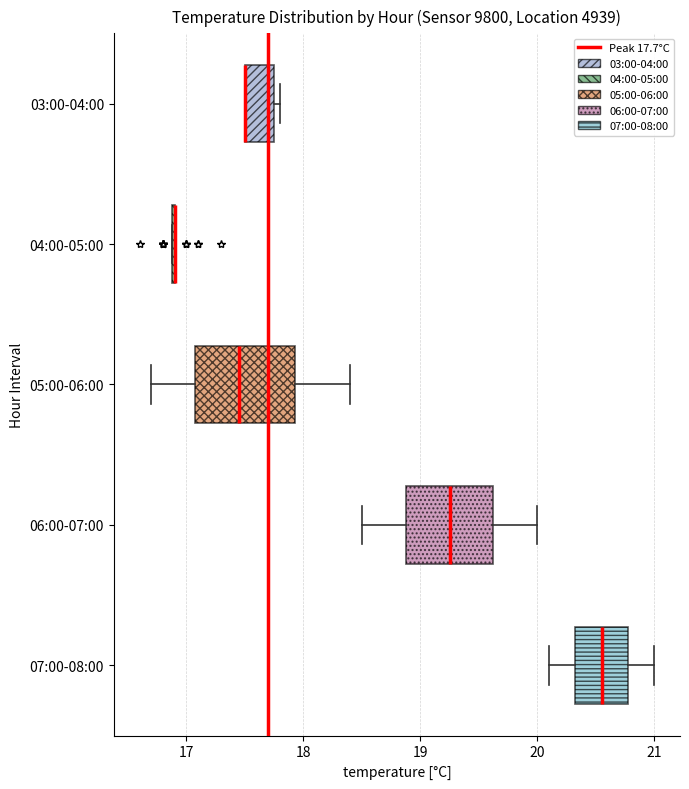

Where does the left whisker of the box for 05:00-06:00 end on the x-axis? The values are not printed on the chart, so give them approximately, as read against the axis.

16.7